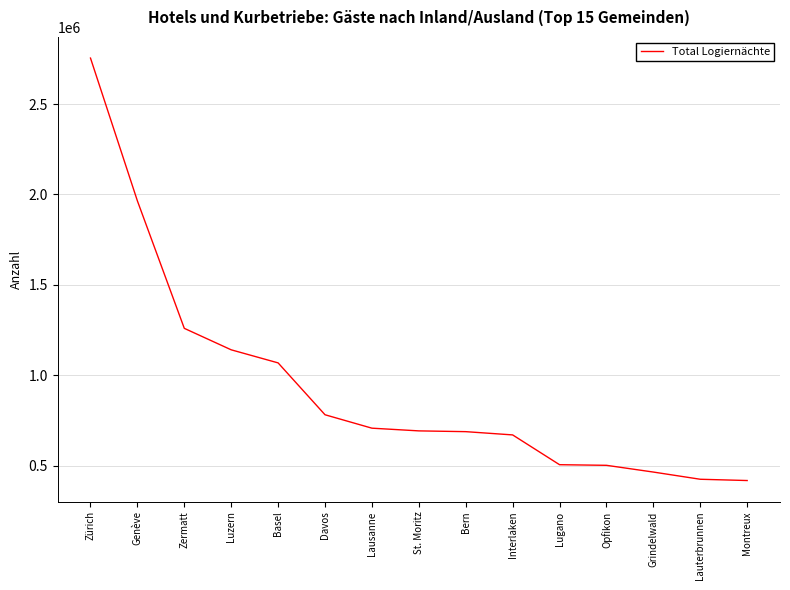

What is the sum of all values?

14043231